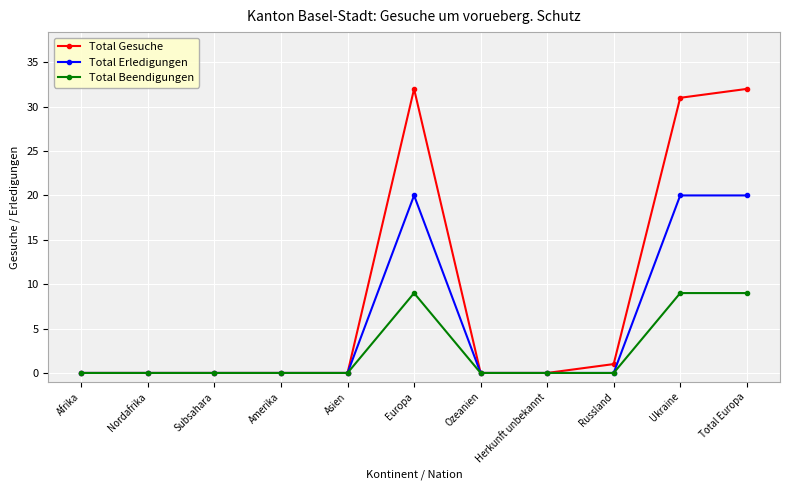

What position from the left is Amerika?

4